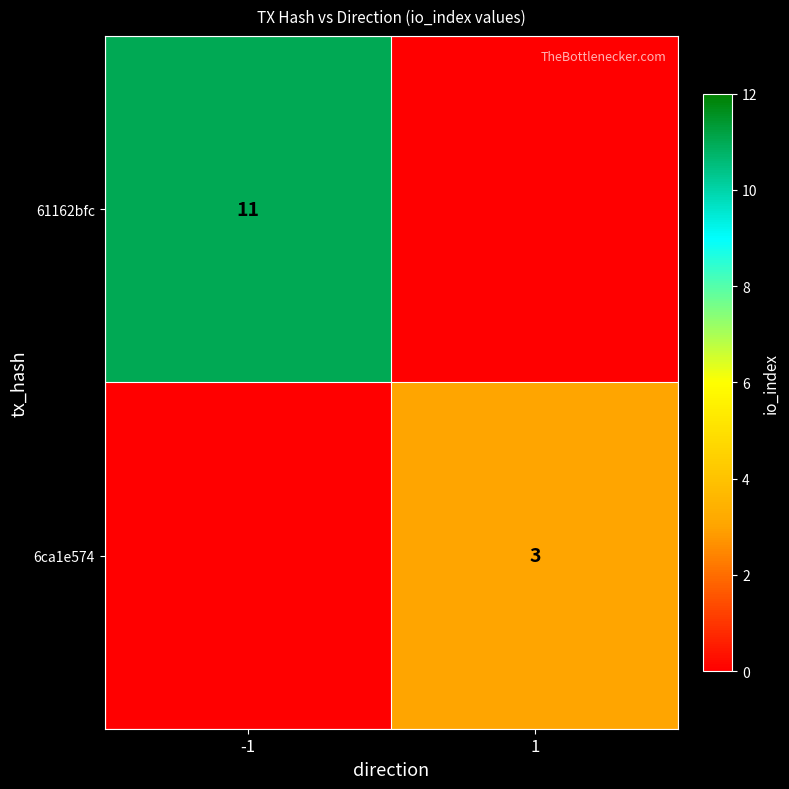

Is the value of 6ca1e574 at 1 greater than the value of 61162bfc at -1?

No